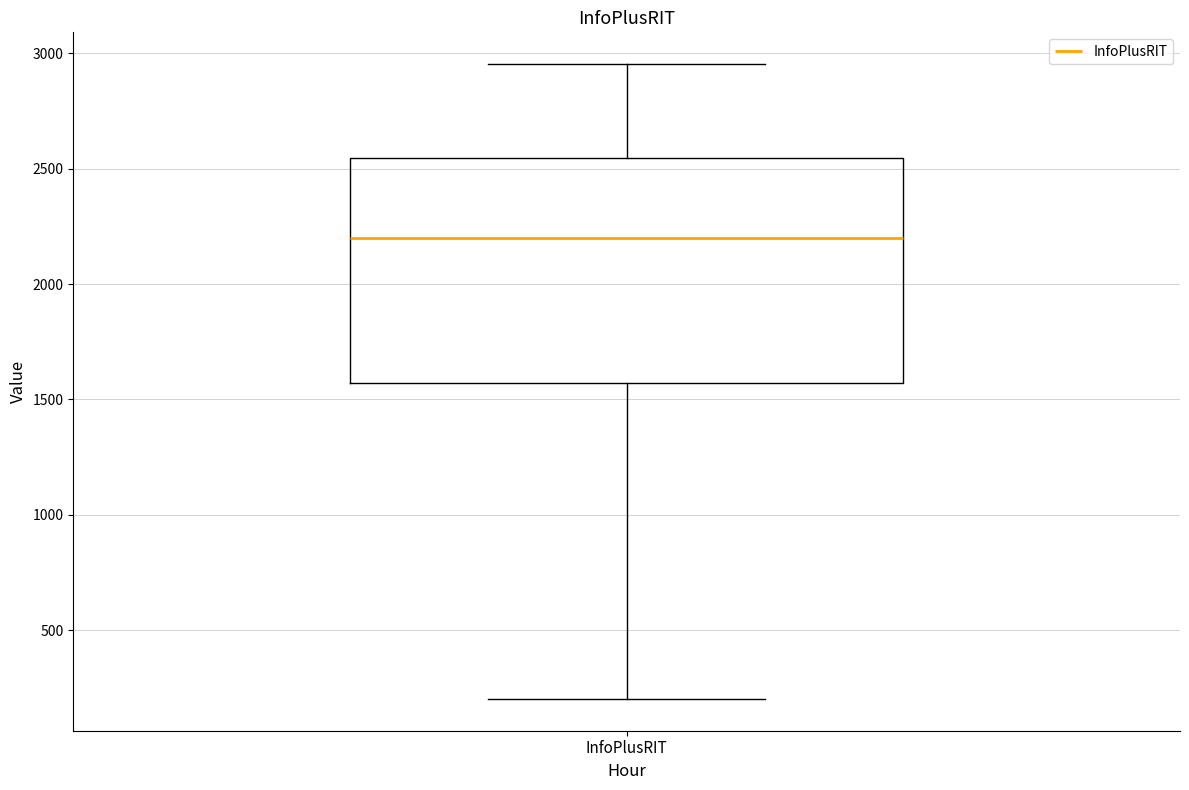

Read this box plot against the y-axis: the position of the median line, the range covered by the box, and the ends of both whiskers. The values are not printed on the chart, so give them approximately, as read against the axis.

median 2200, box 1550 to 2550, whiskers 200 to 2950